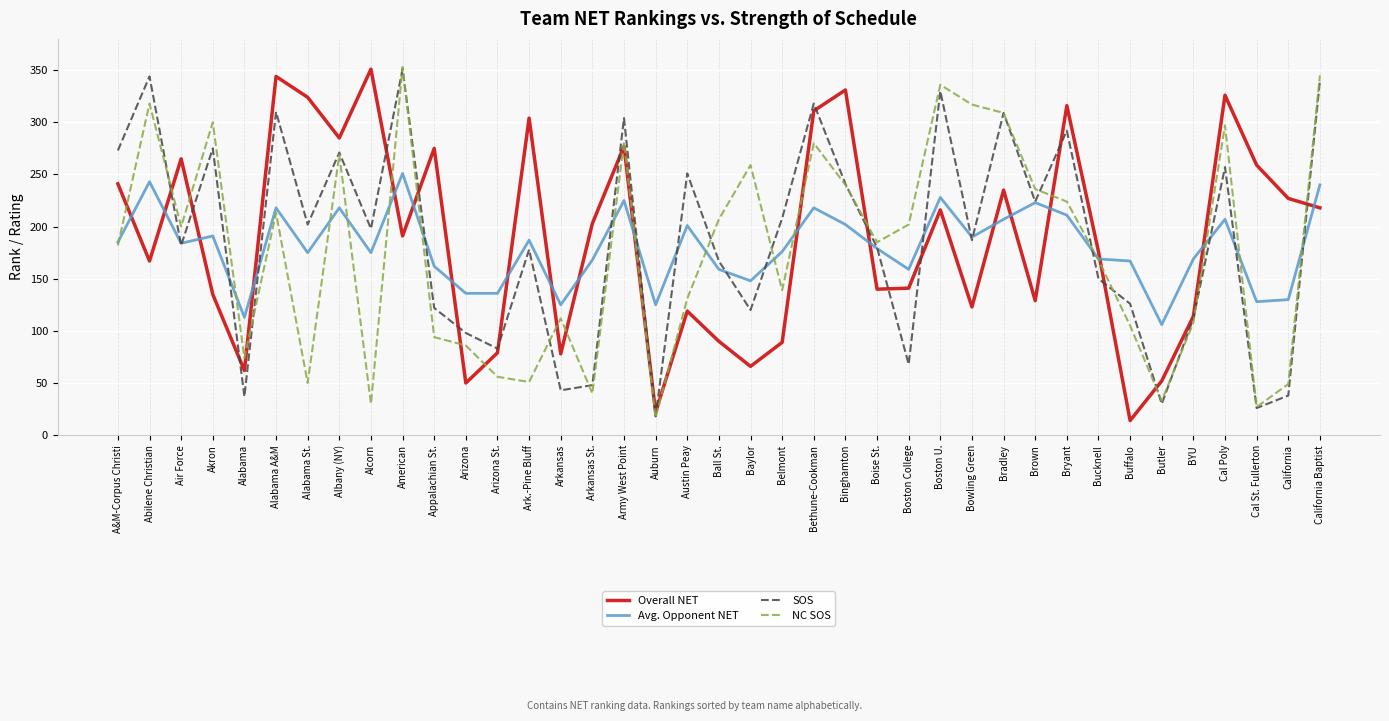

What is the difference between the second highest and minimum values in the NC SOS series?

328